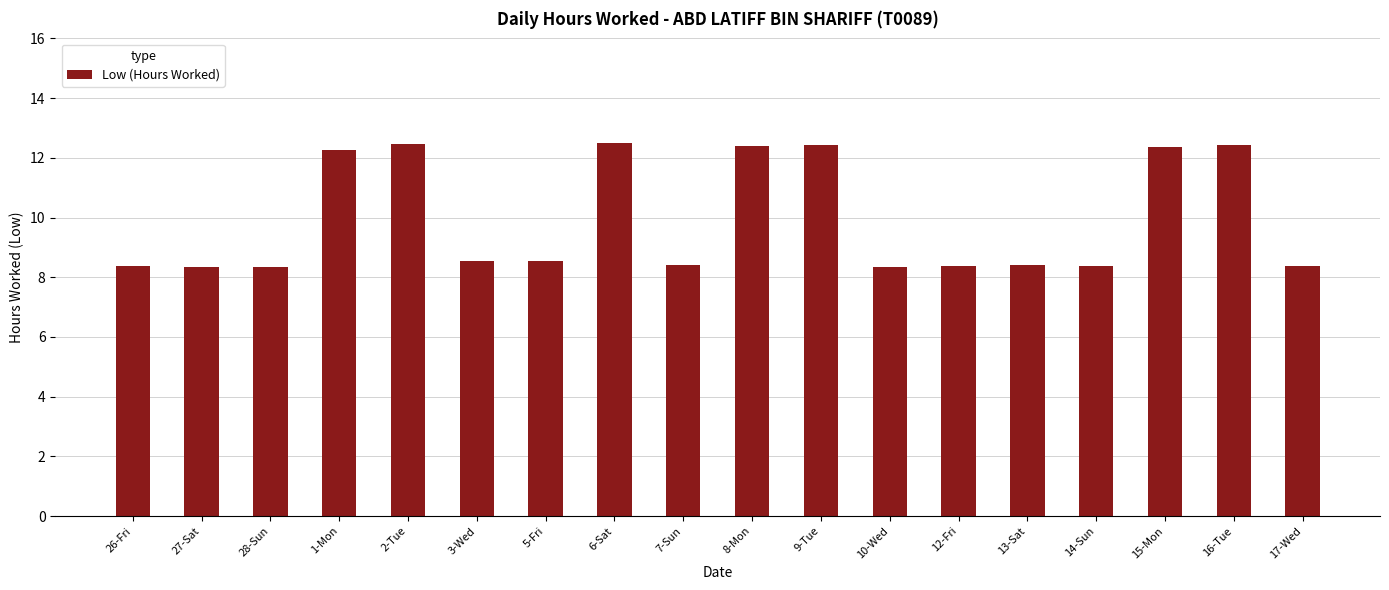

What is the minimum value shown in the chart?

8.3